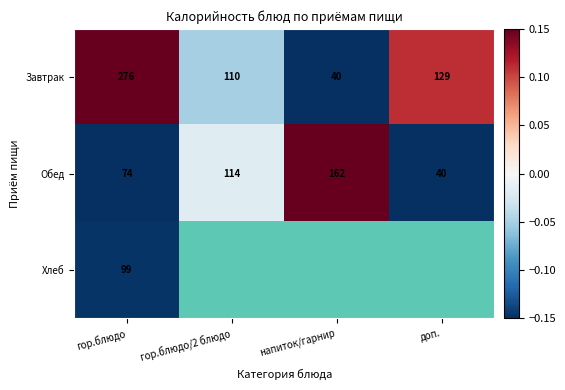

At which label does Завтрак reach its peak?

гор.блюдо